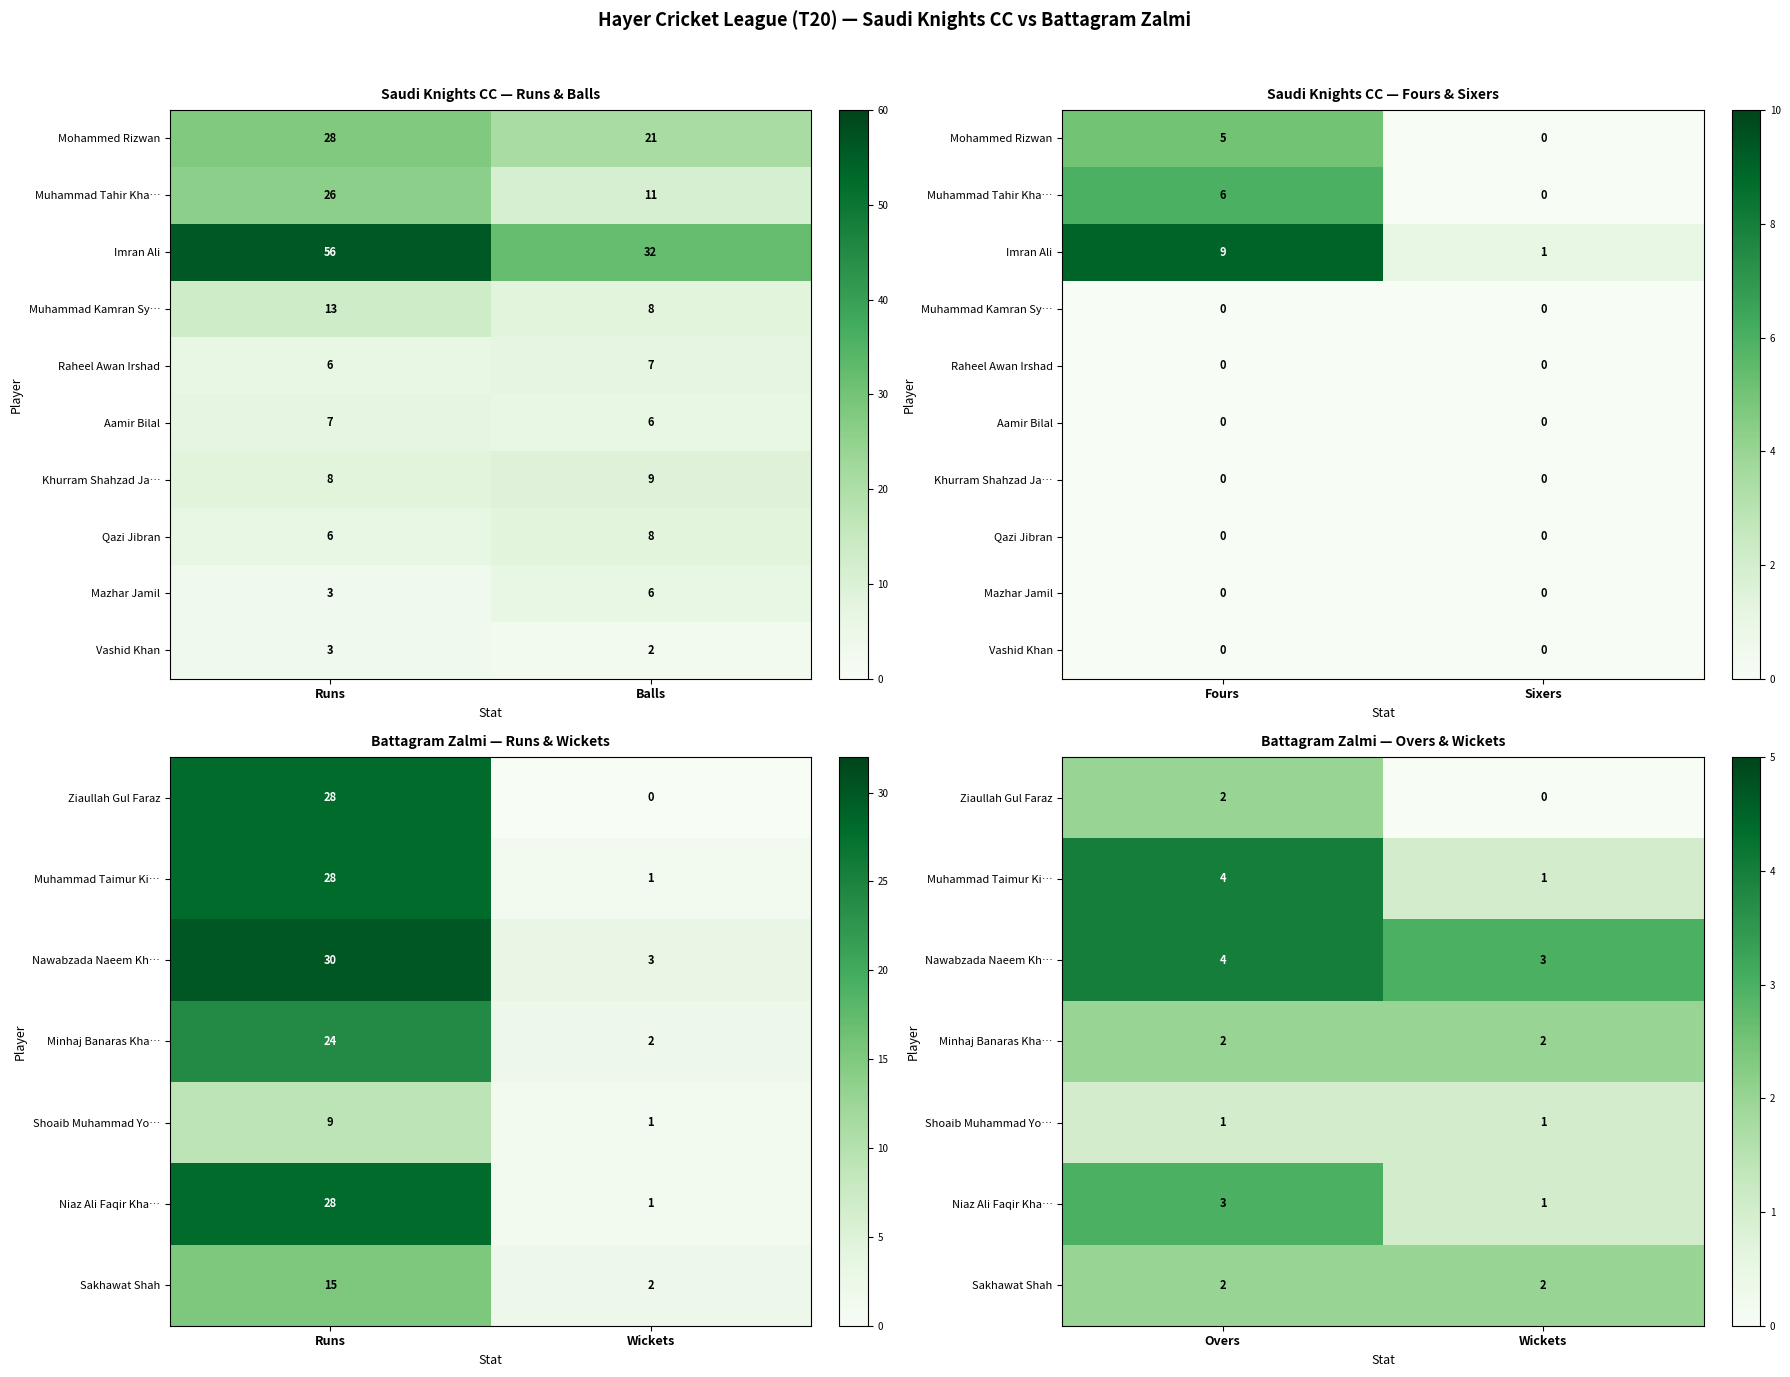

Which series has the largest total across all categories?

Nawabzada Naeem Kh…